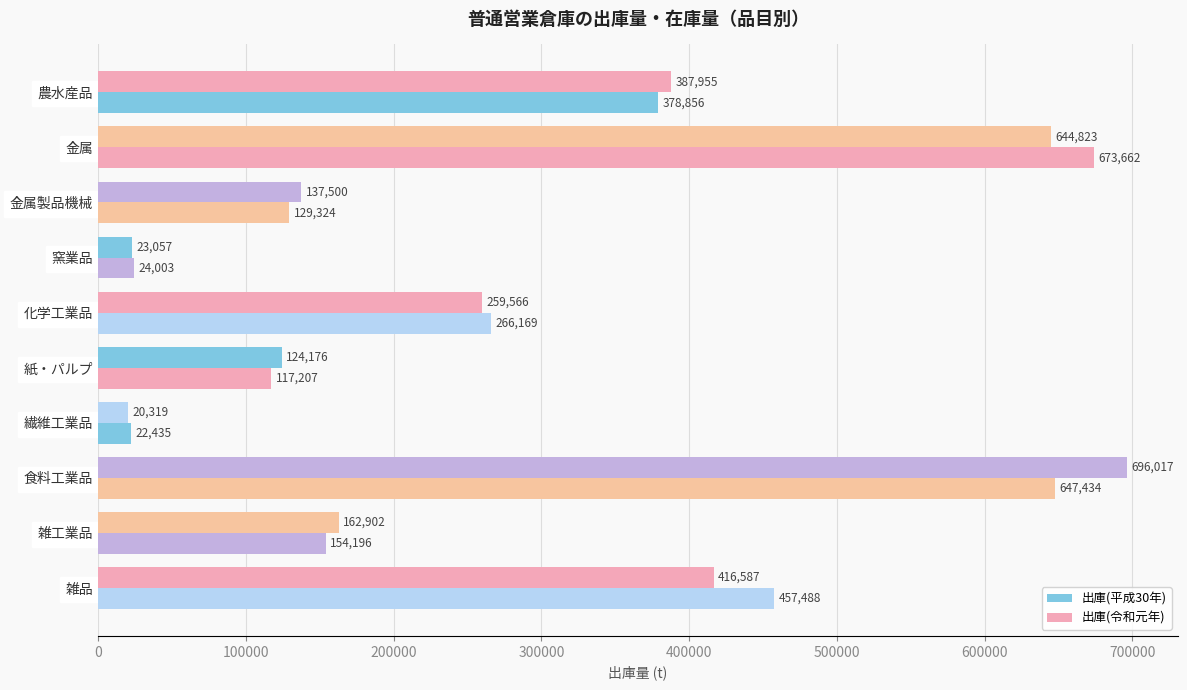

Count the number of data series in this chart.

2